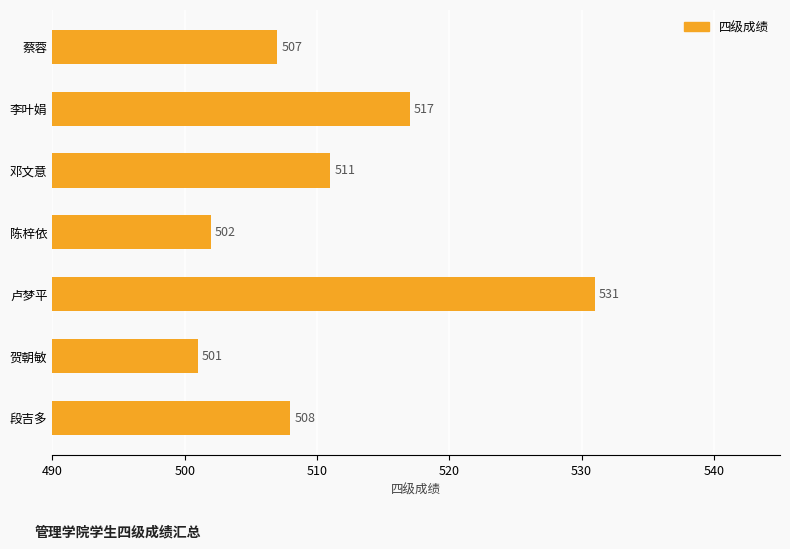

Reading top to bottom, extract all data points from this chart.

蔡蓉=507	李叶娟=517	邓文意=511	陈梓依=502	卢梦平=531	贺朝敏=501	段吉多=508